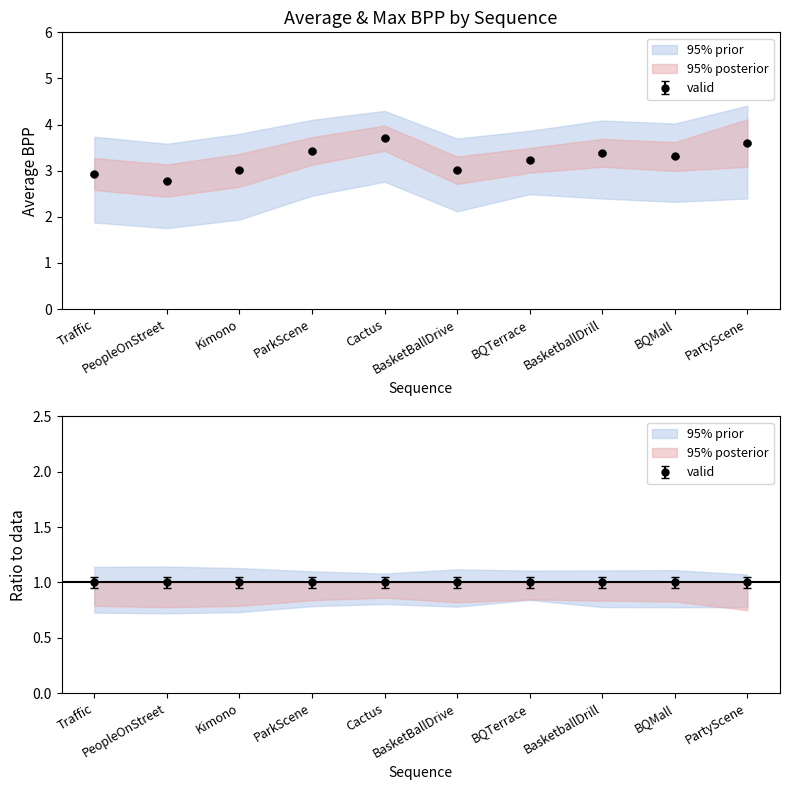

Which has a higher value, BasketBallDrive or ParkScene?

ParkScene